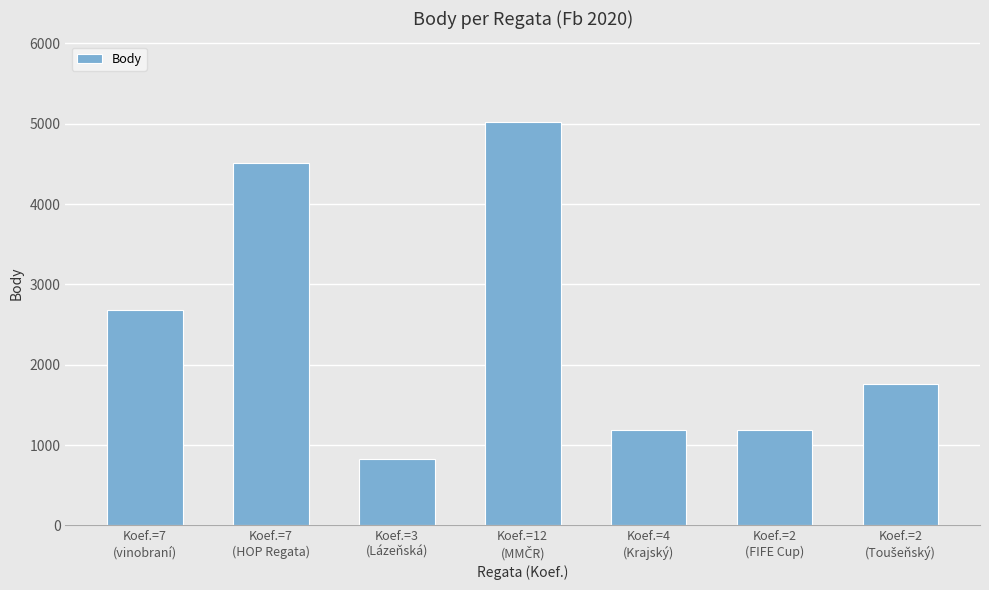

What is the maximum value shown in the chart?

5021